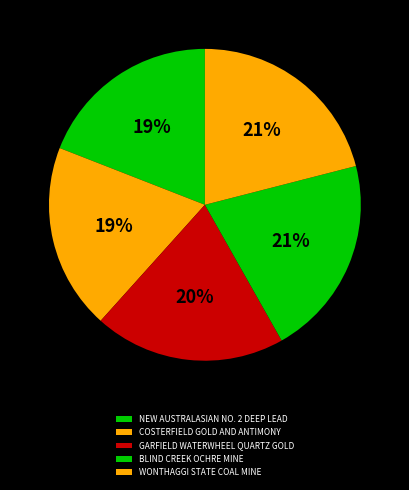

How many segments does this pie chart have?

5